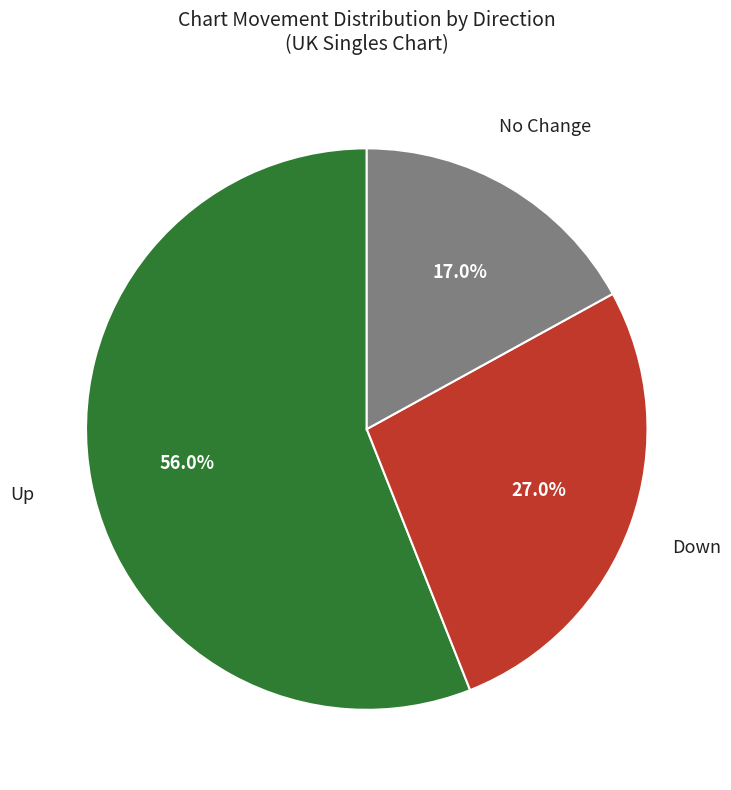

Does any single category account for the majority?

Yes